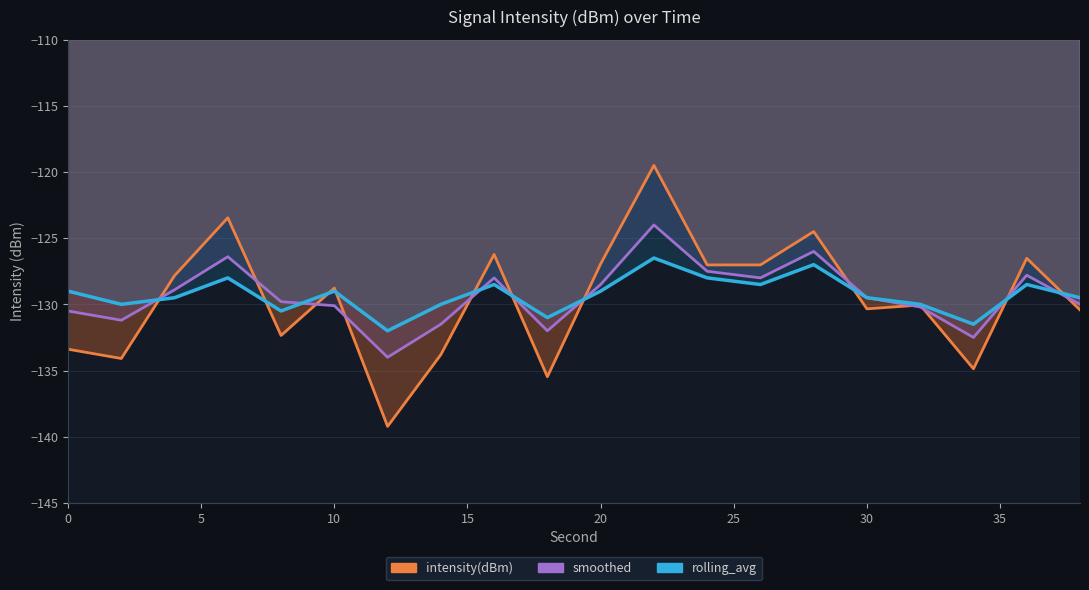

How many categories are shown in the chart?

20